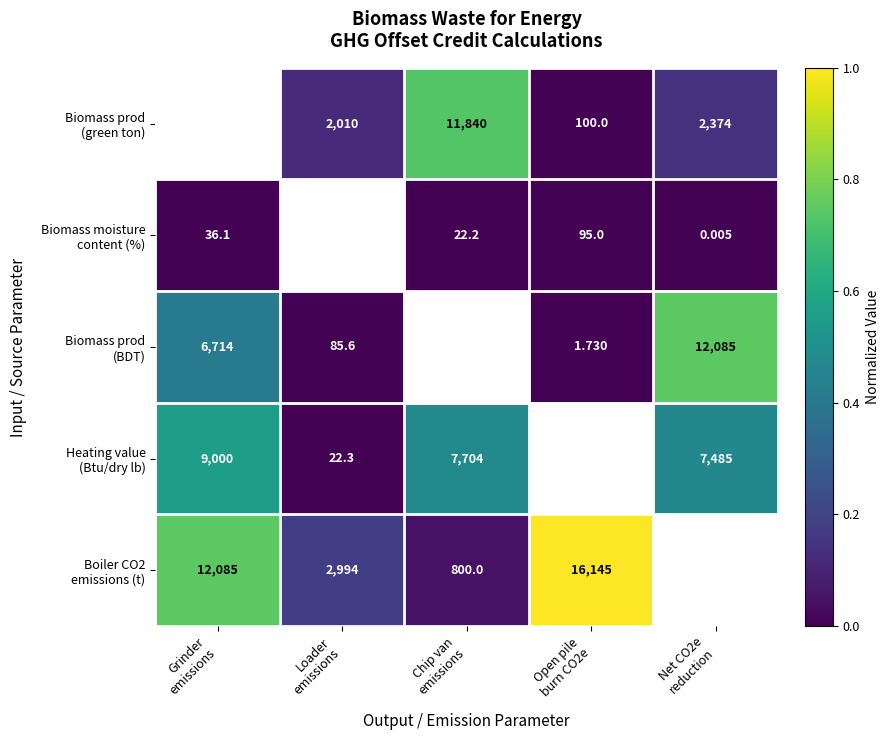

What is the difference between the highest and lowest values at Loader
emissions?

0.2